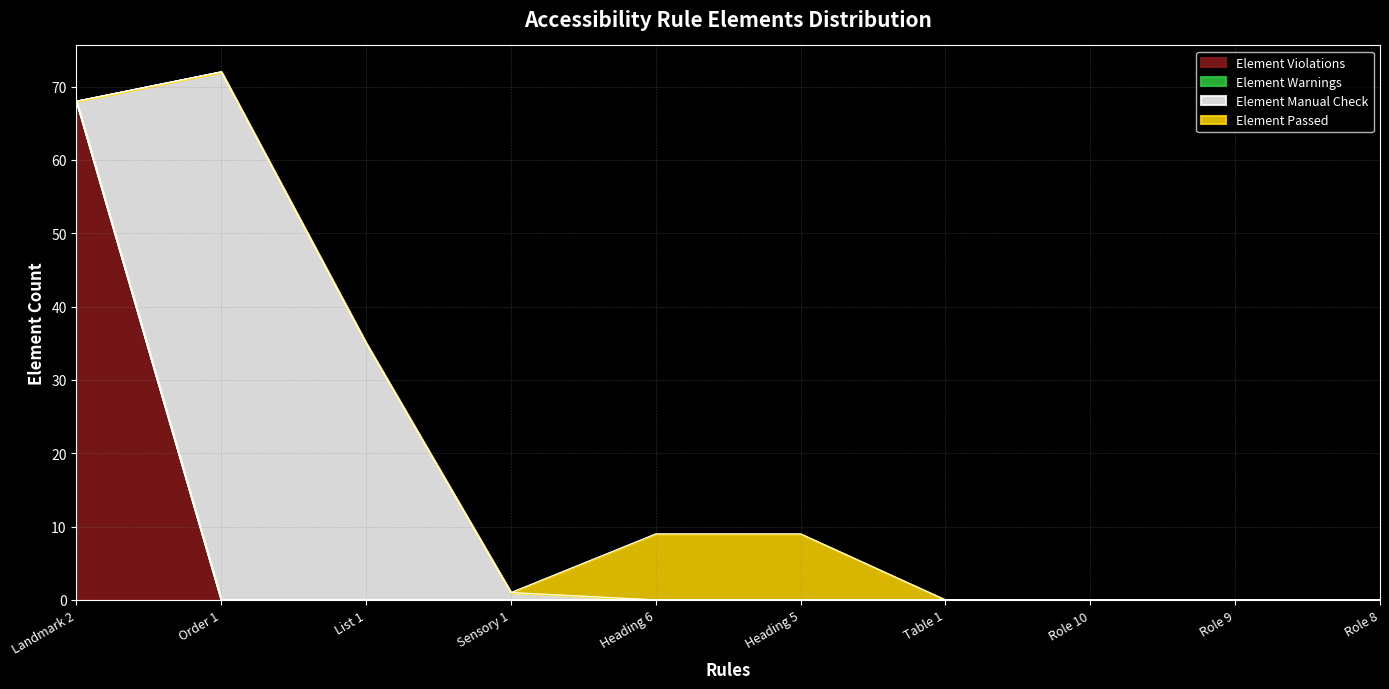

Reading left to right, list all the values displayed in this chart.

Element Violations: Landmark 2=68	Order 1=0	List 1=0	Sensory 1=0	Heading 6=0	Heading 5=0	Table 1=0	Role 10=0	Role 9=0	Role 8=0
Element Warnings: Landmark 2=0	Order 1=0	List 1=0	Sensory 1=0	Heading 6=0	Heading 5=0	Table 1=0	Role 10=0	Role 9=0	Role 8=0
Element Manual Check: Landmark 2=0	Order 1=72	List 1=35	Sensory 1=1	Heading 6=0	Heading 5=0	Table 1=0	Role 10=0	Role 9=0	Role 8=0
Element Passed: Landmark 2=0	Order 1=0	List 1=0	Sensory 1=0	Heading 6=9	Heading 5=9	Table 1=0	Role 10=0	Role 9=0	Role 8=0